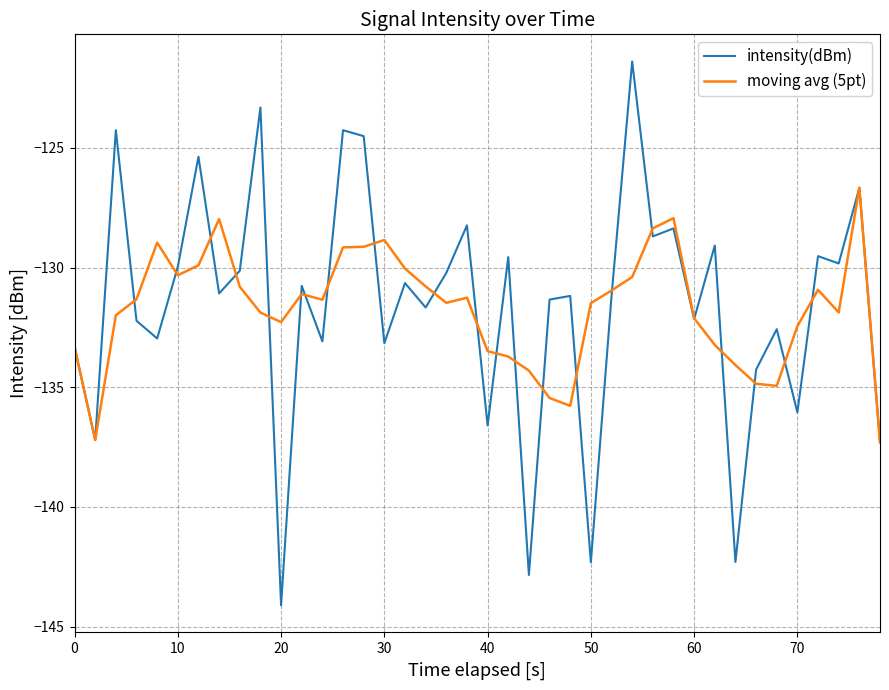

List the series in order of their peak value, lowest first.

moving avg (5pt), intensity(dBm)